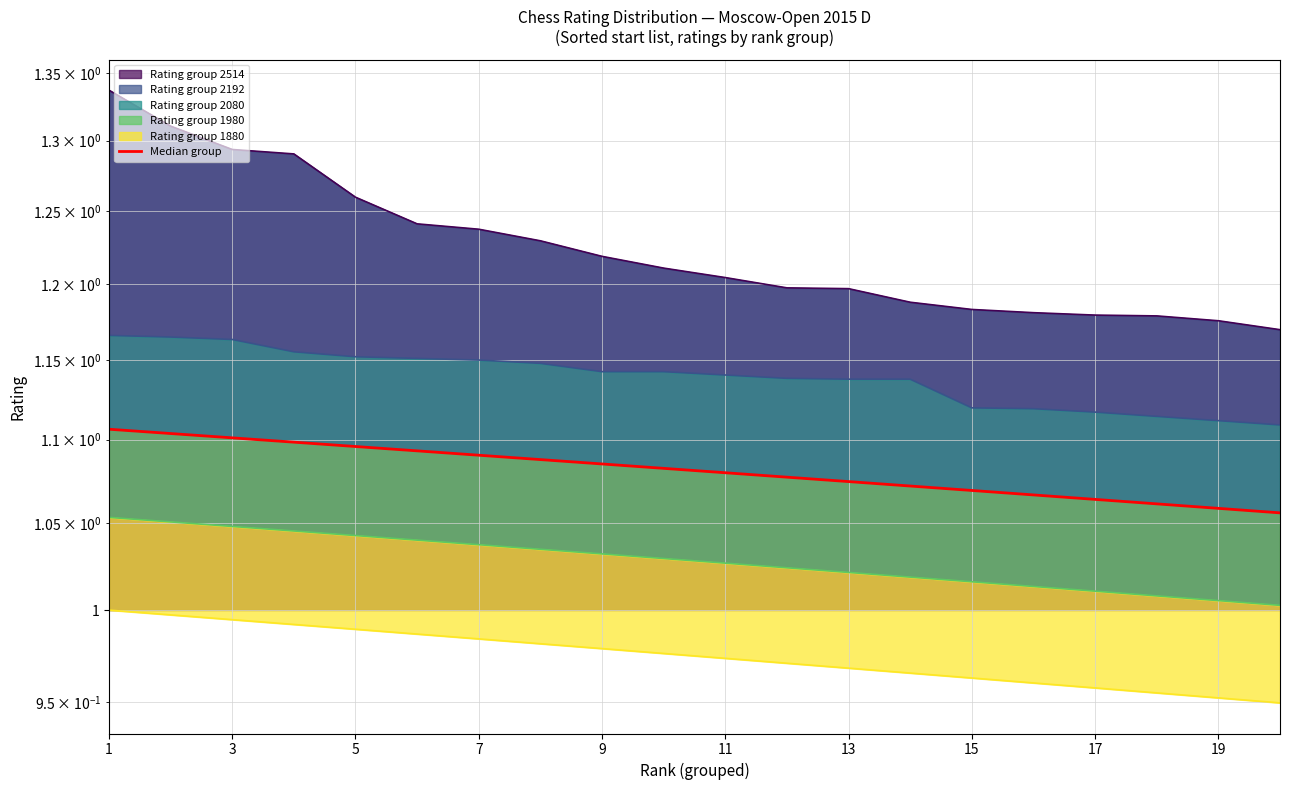

How many data points does each series have?

20